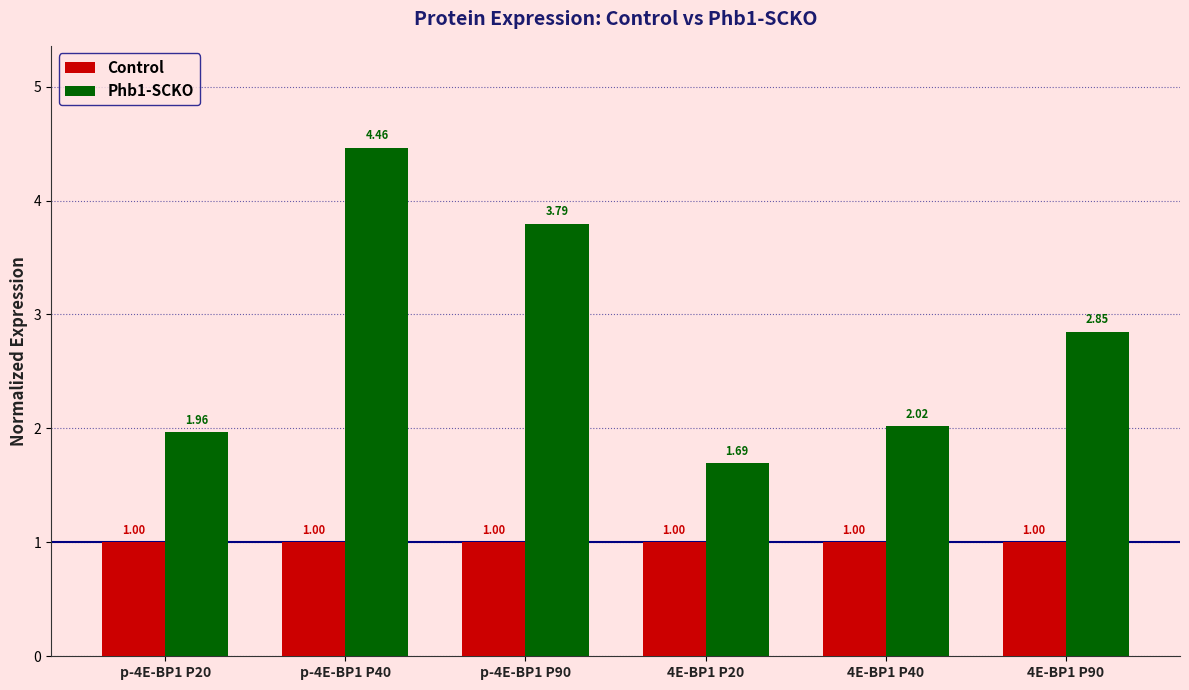

Rank the series by their maximum value, from highest to lowest.

Phb1-SCKO, Control